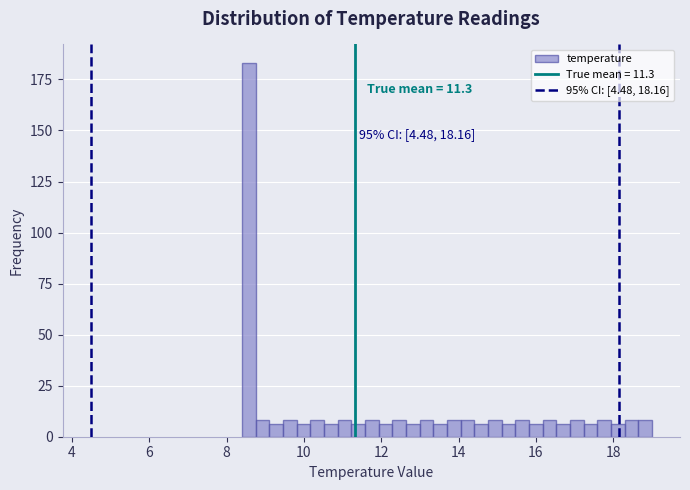

Read against the x-axis, roughly where is the centre of the tallest bar?

8.6